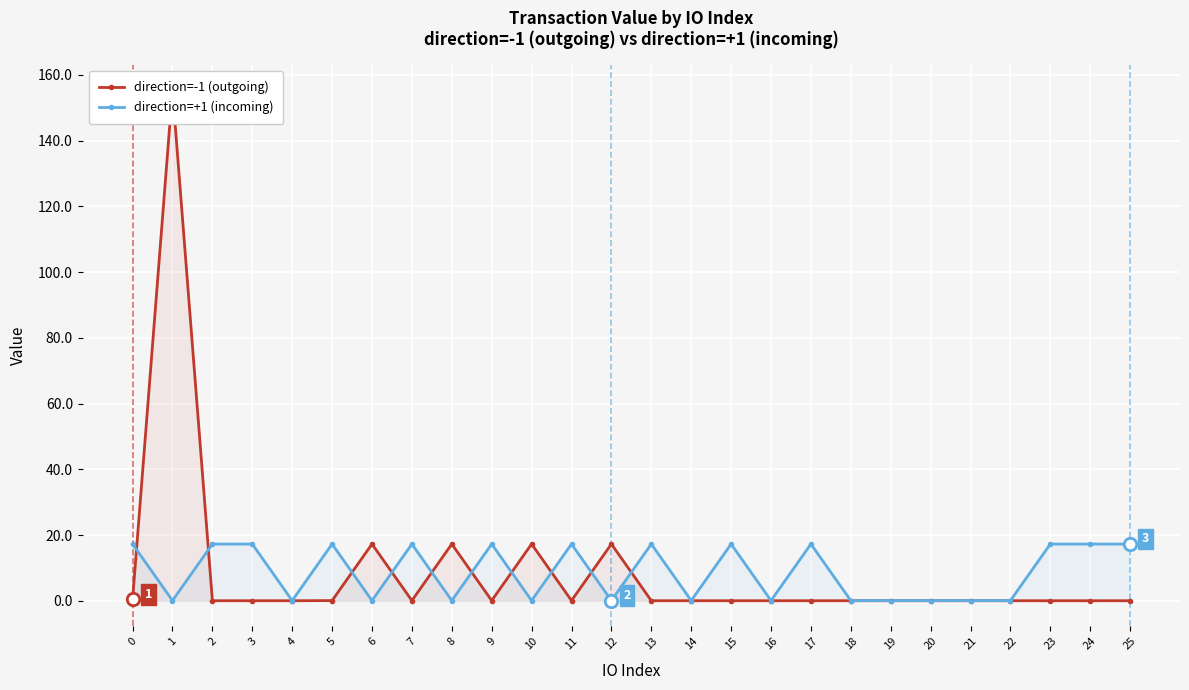

Which series contains the lowest Y value?

direction=-1 (outgoing)